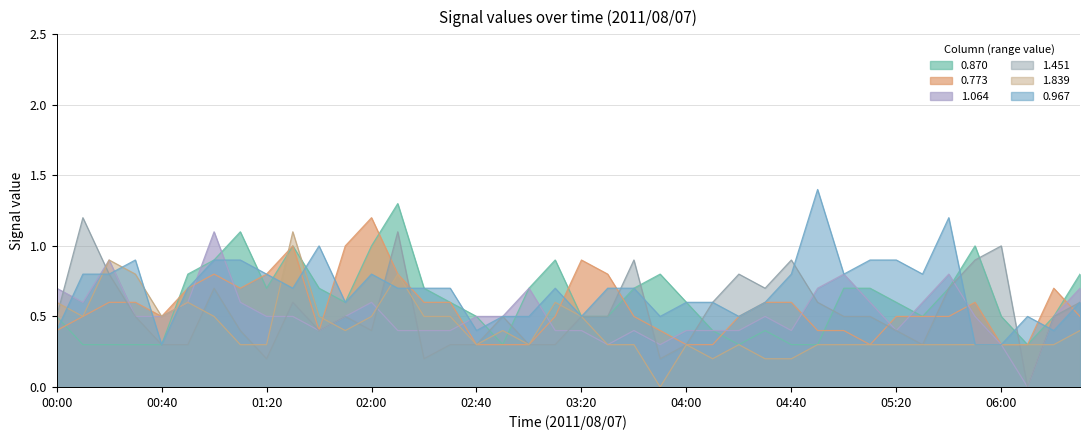

Which series ends up on top after the final intersection of 0.773 and 1.839?

0.773